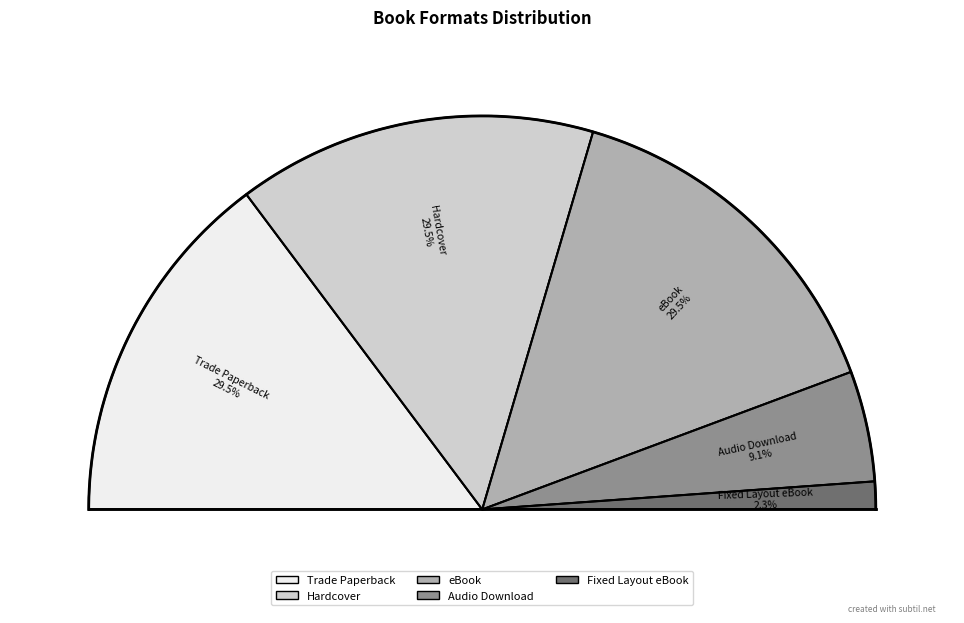

What is the total percentage of Hardcover and Trade Paperback?

59.1%